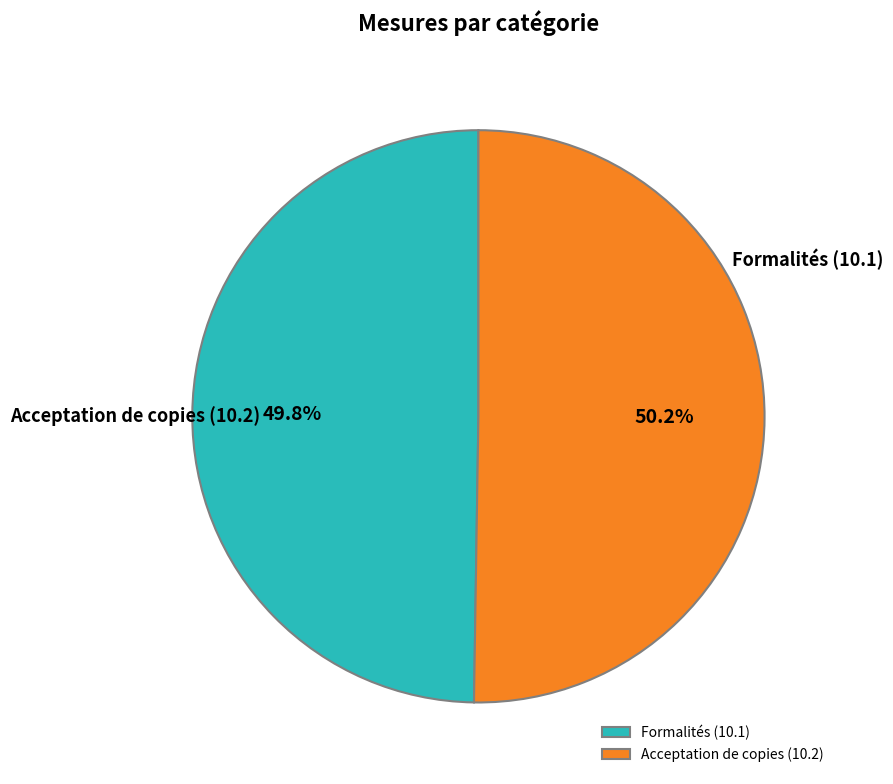

Is Acceptation de copies (10.2) the majority of the pie?

Yes